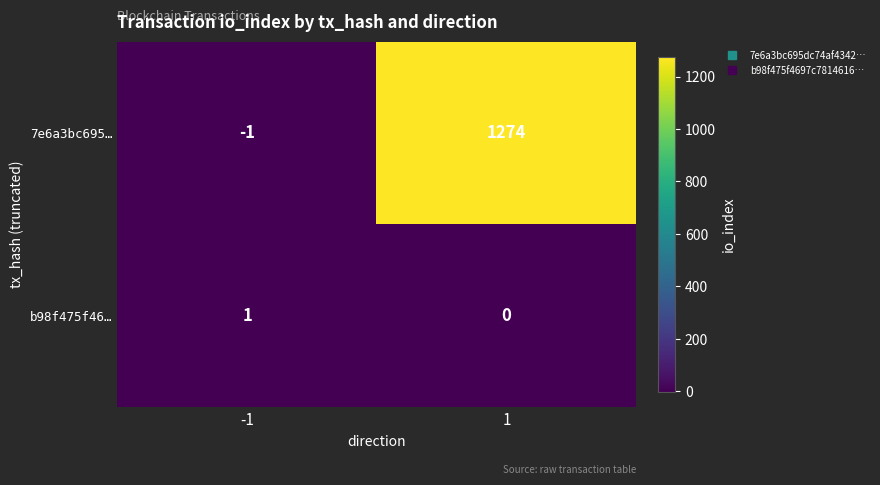

What is the total value across all series at 1?

1274